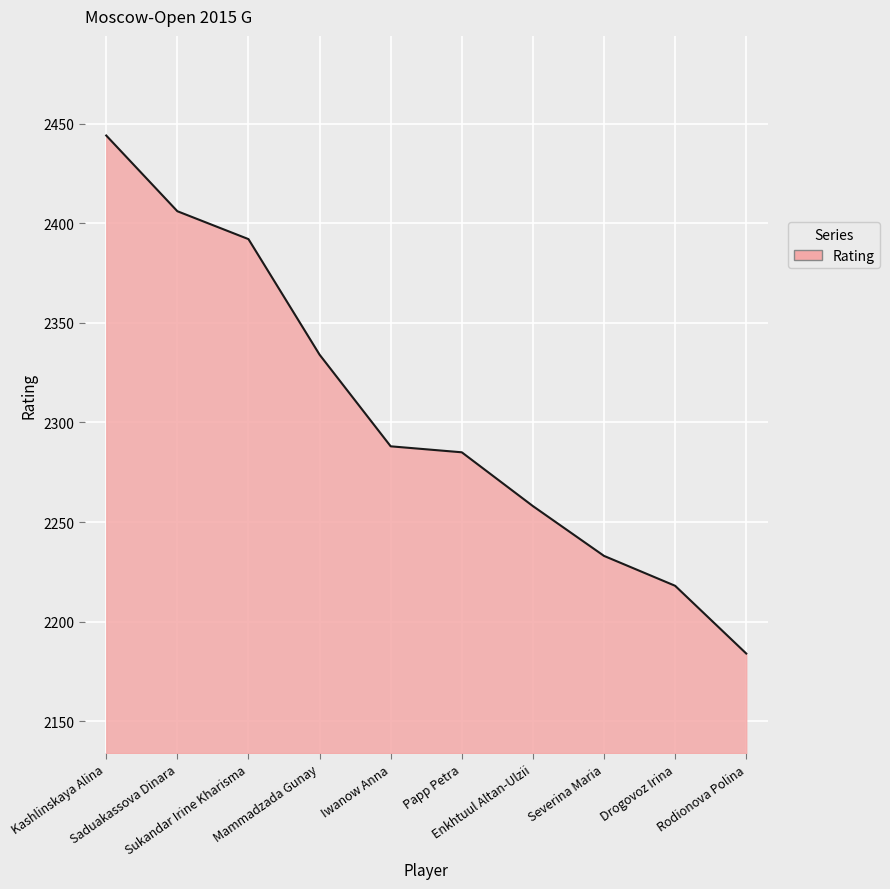

At which label is the value closest to 2314?

Mammadzada Gunay